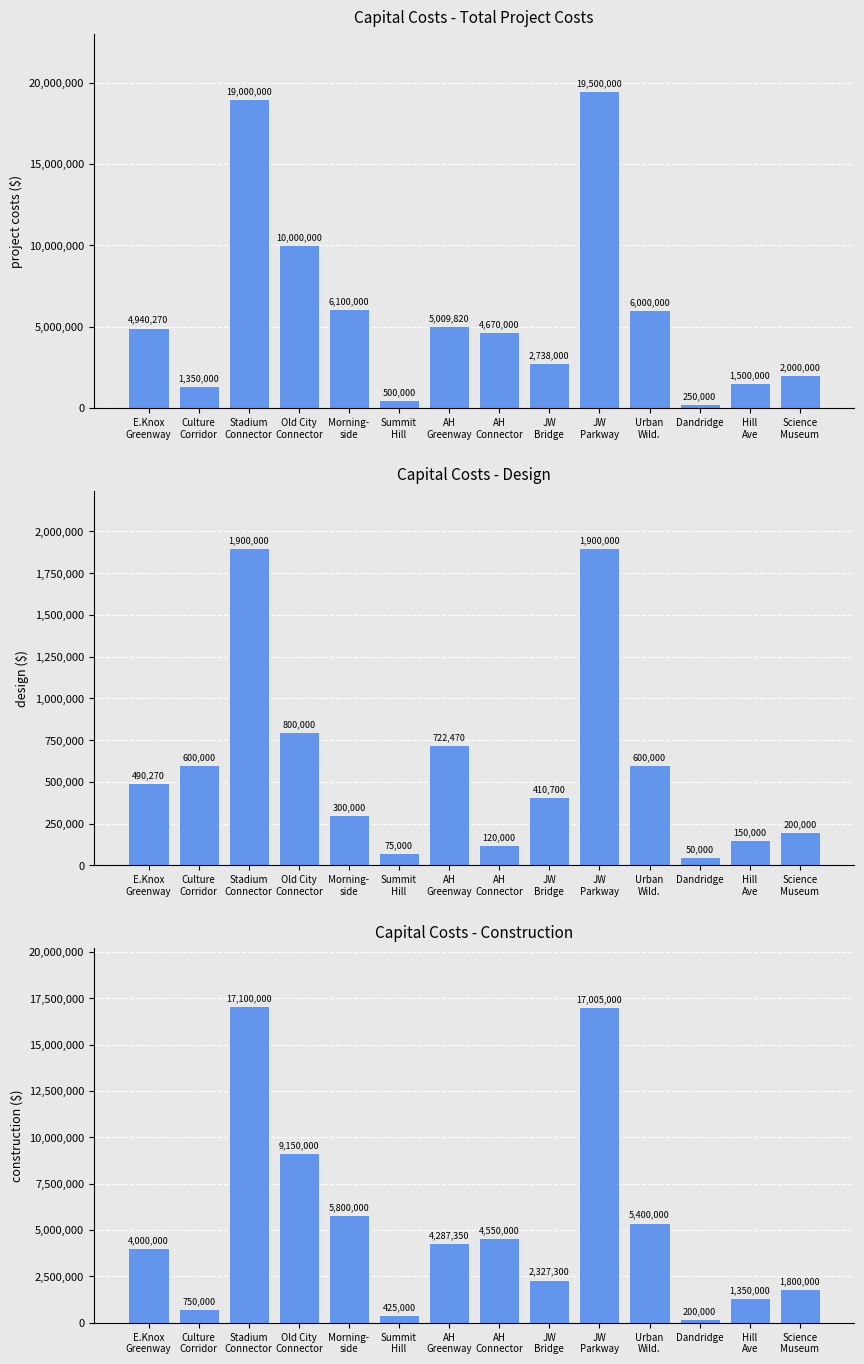

The CONSTRUCTION series shows 161849 at Culture
Corridor. True or false?

False